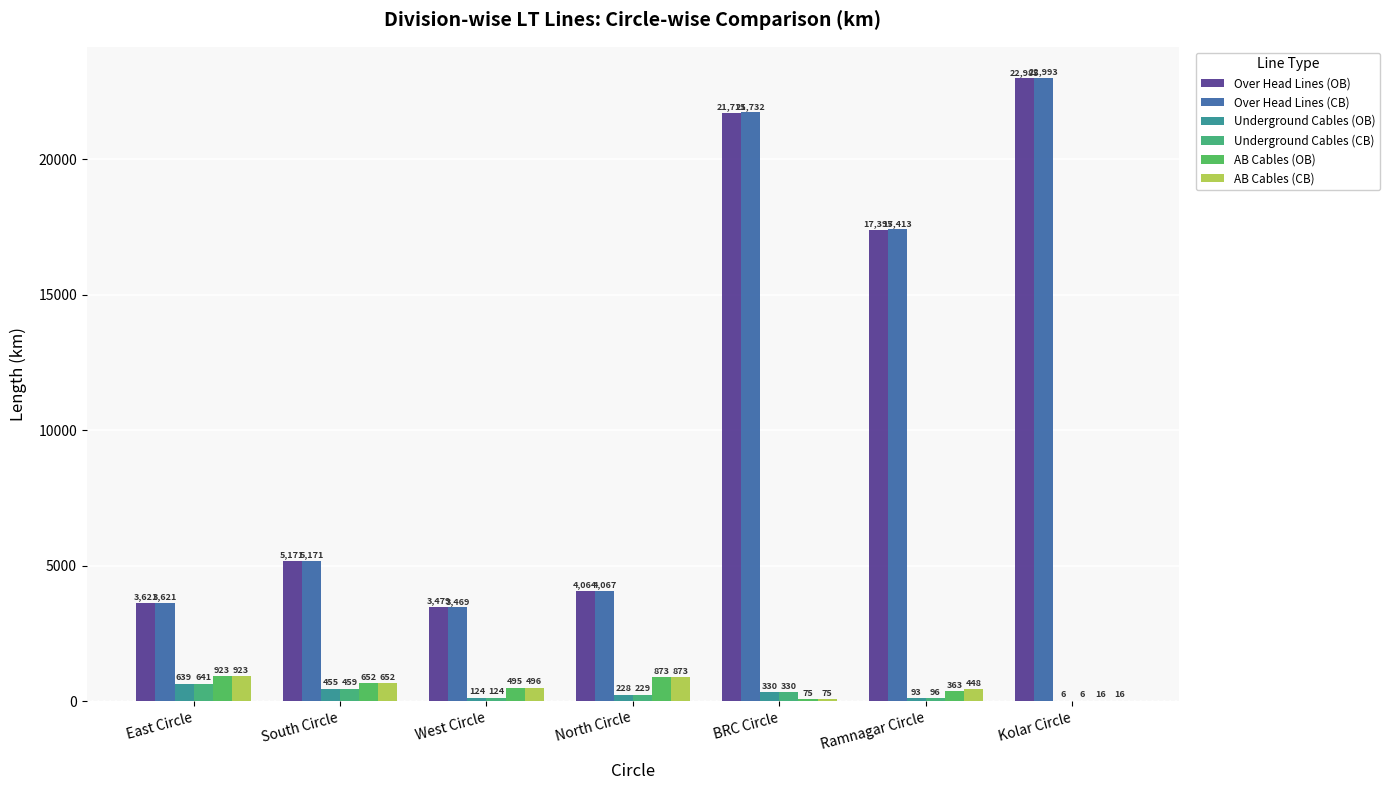

What is the sum of the Over Head Lines (CB) values at BRC Circle and South Circle?

26903.5